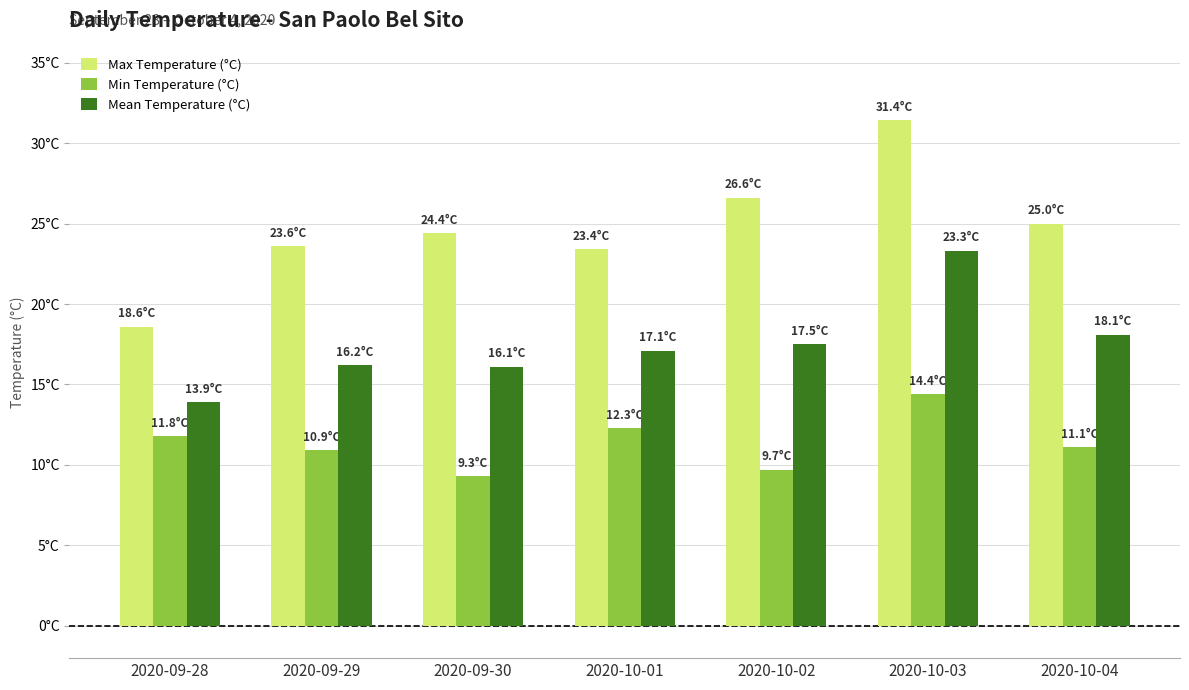

What is the difference between the Min Temperature (°C) values at 2020-09-29 and 2020-09-30?

1.6